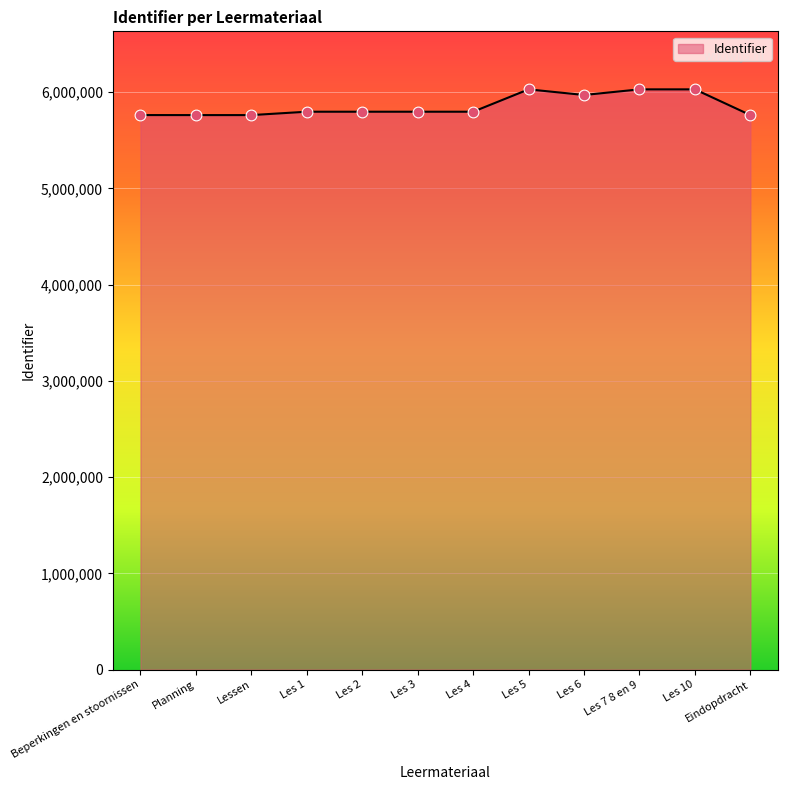

What is the change in value from Les 4 to Les 7 8 en 9?

+232207